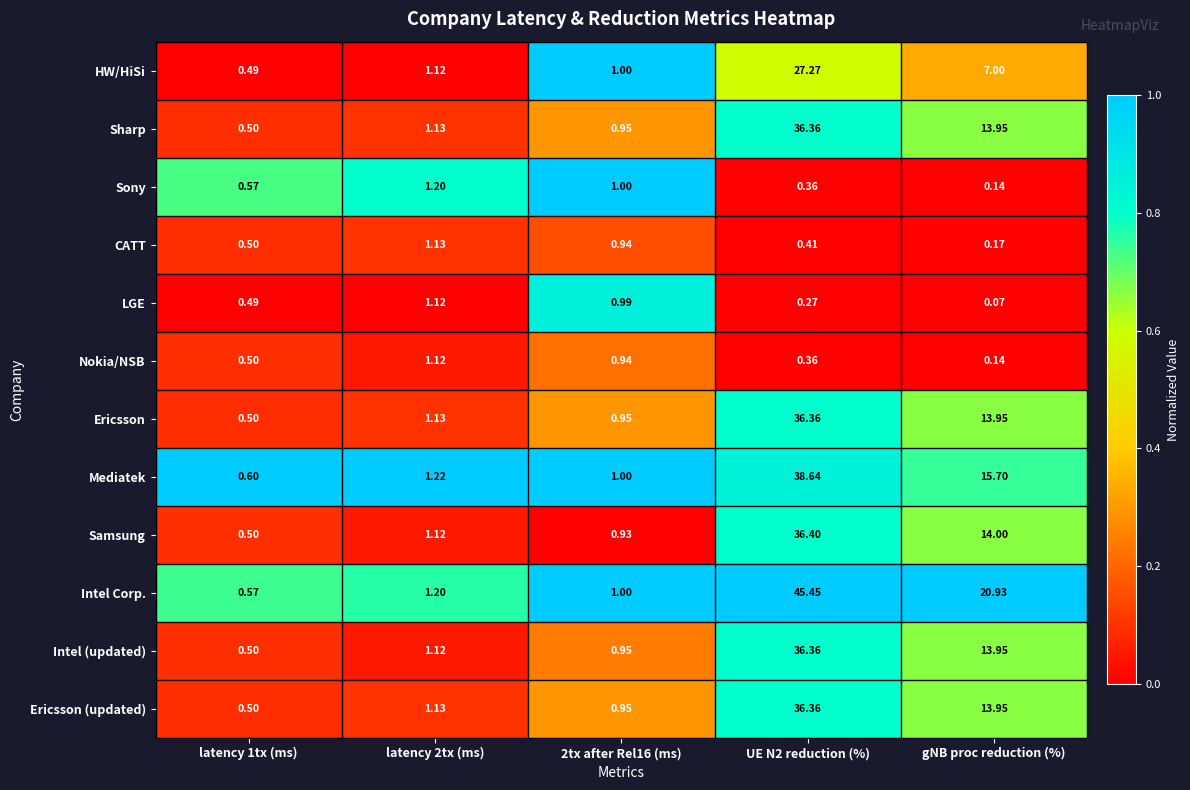

At how many categories does at least one series exceed 0?

5